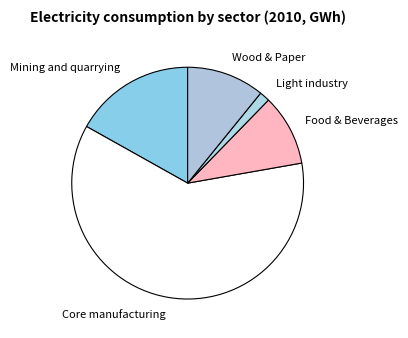

How many segments does this pie chart have?

5